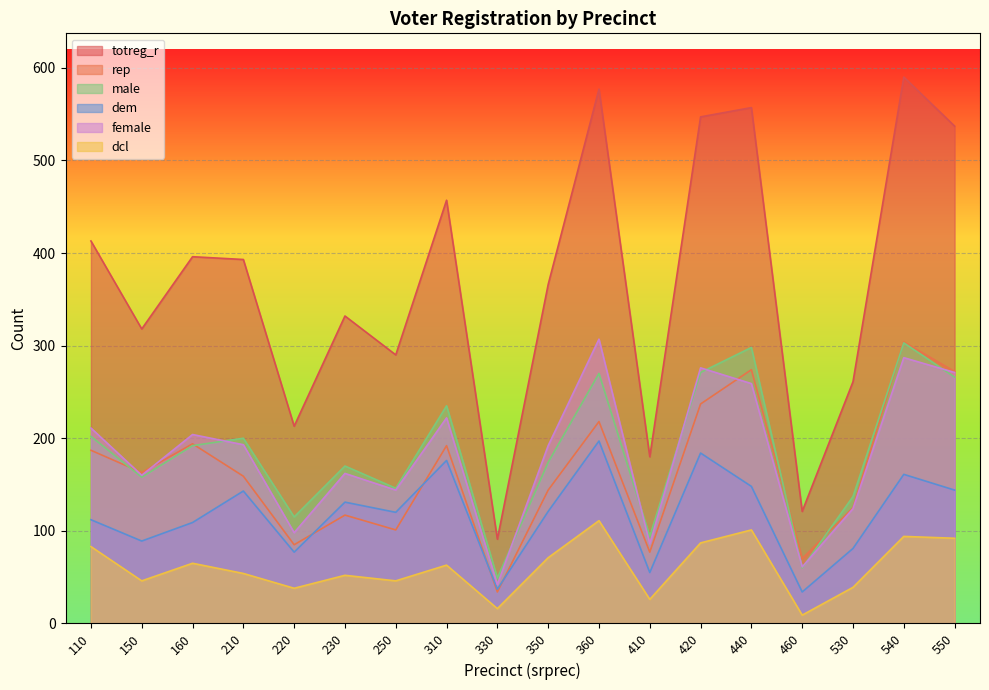

List the labels in order of rep value, largest first.

540, 440, 550, 420, 360, 160, 310, 110, 150, 210, 350, 530, 230, 250, 220, 410, 460, 330